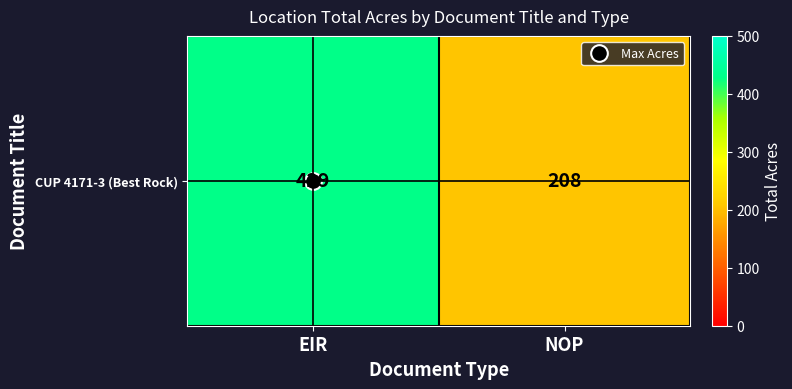

At which label is the value closest to 318?

NOP